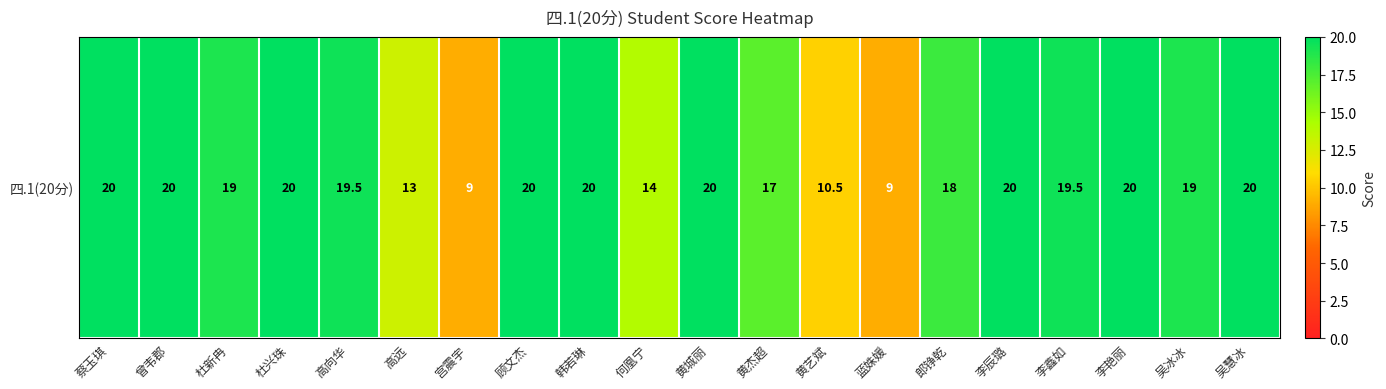

Is it true that the value at 李辰璐 is 20.0?

True